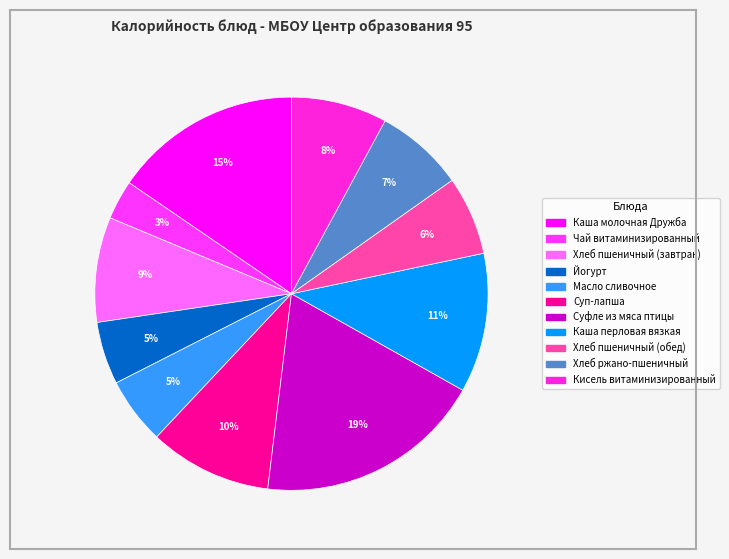

What is the change in value from Суп-лапша to Суфле из мяса птицы?

+104.4